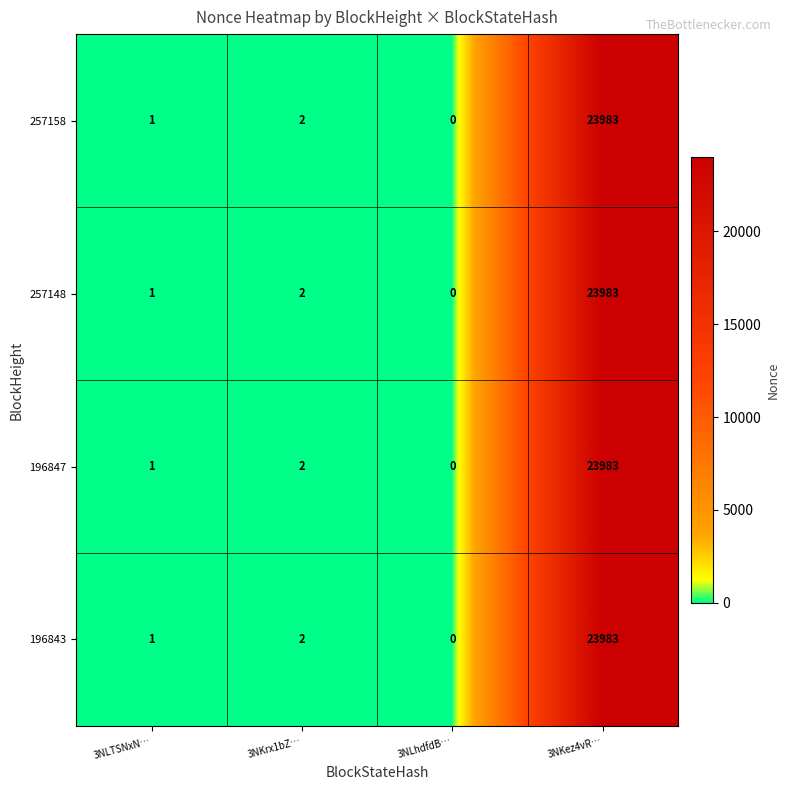

What is the highest value of the 257158 series?

23983